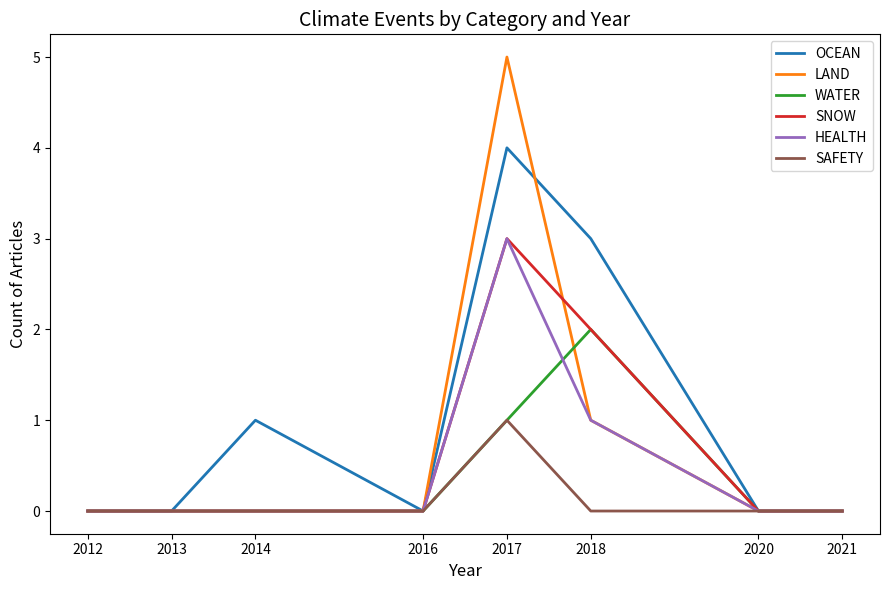

At which category is the sum across all series the highest?

2017